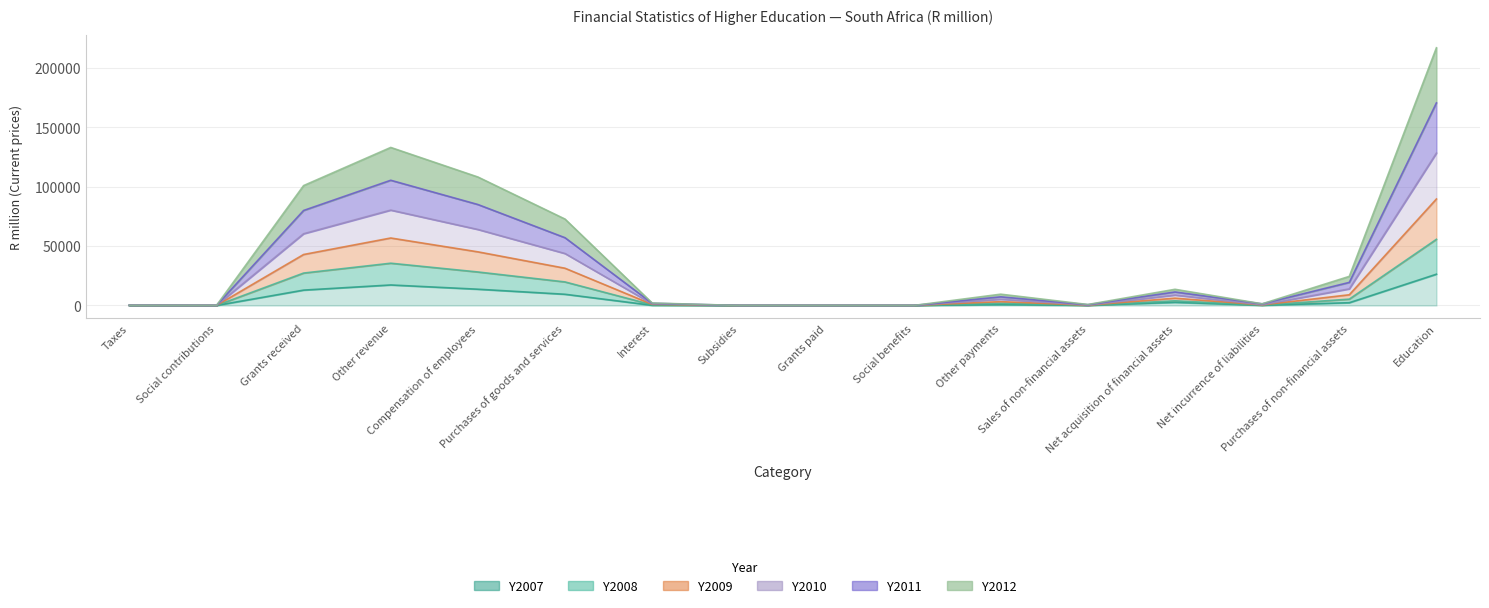

At which label does Y2010 reach its peak?

Education